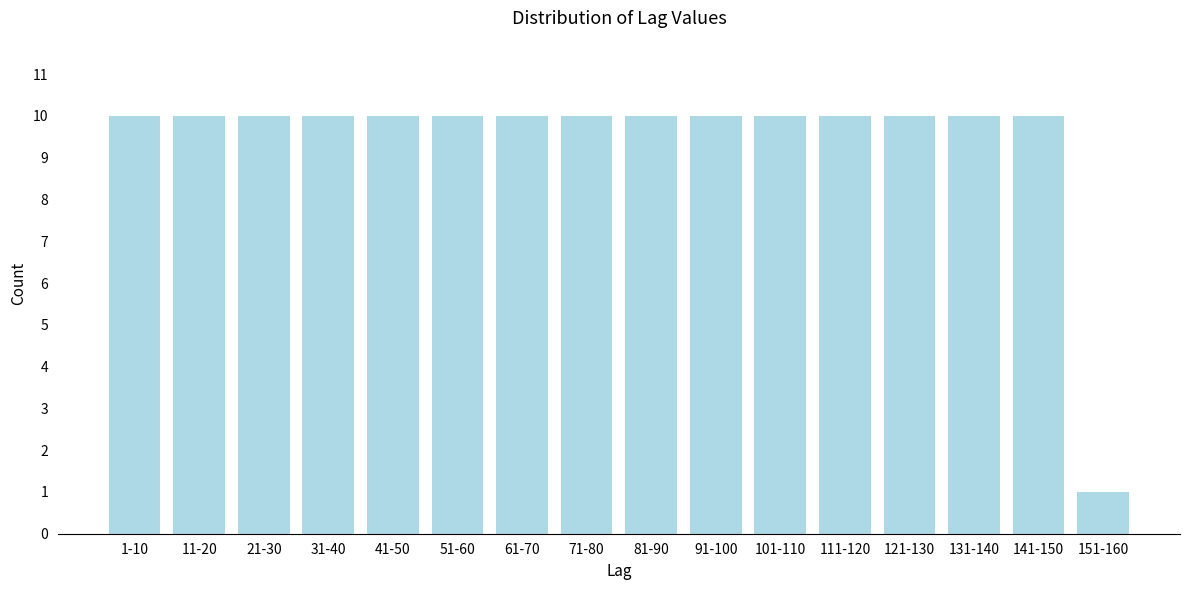

Reading right to left, transcribe all the data shown in this chart.

151-160=1	141-150=10	131-140=10	121-130=10	111-120=10	101-110=10	91-100=10	81-90=10	71-80=10	61-70=10	51-60=10	41-50=10	31-40=10	21-30=10	11-20=10	1-10=10